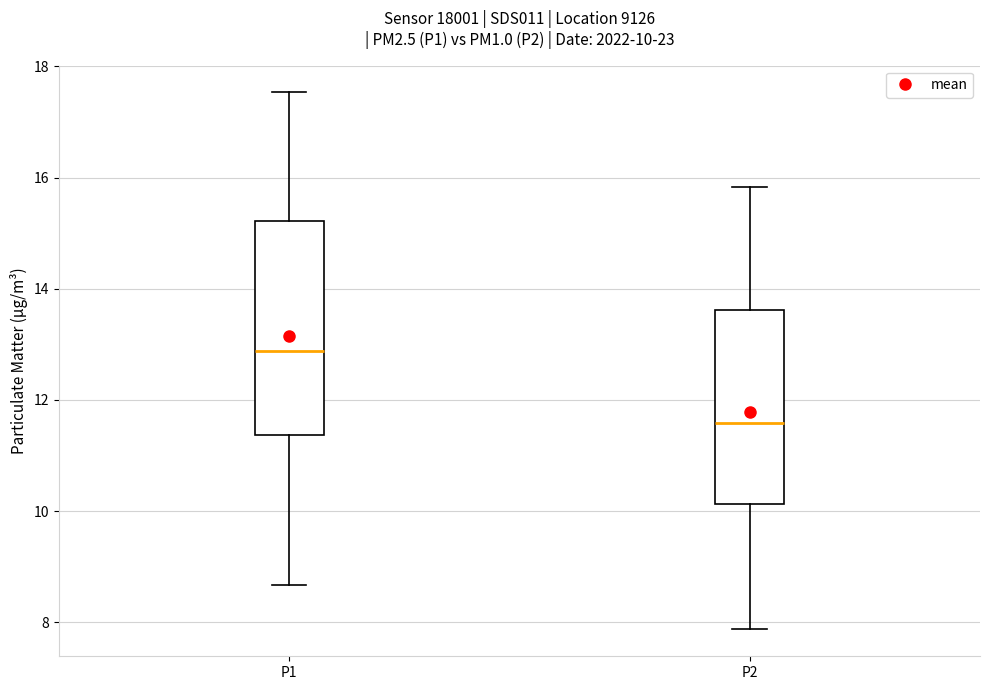

Which box is the tallest, from its lower edge to its upper edge?

P1